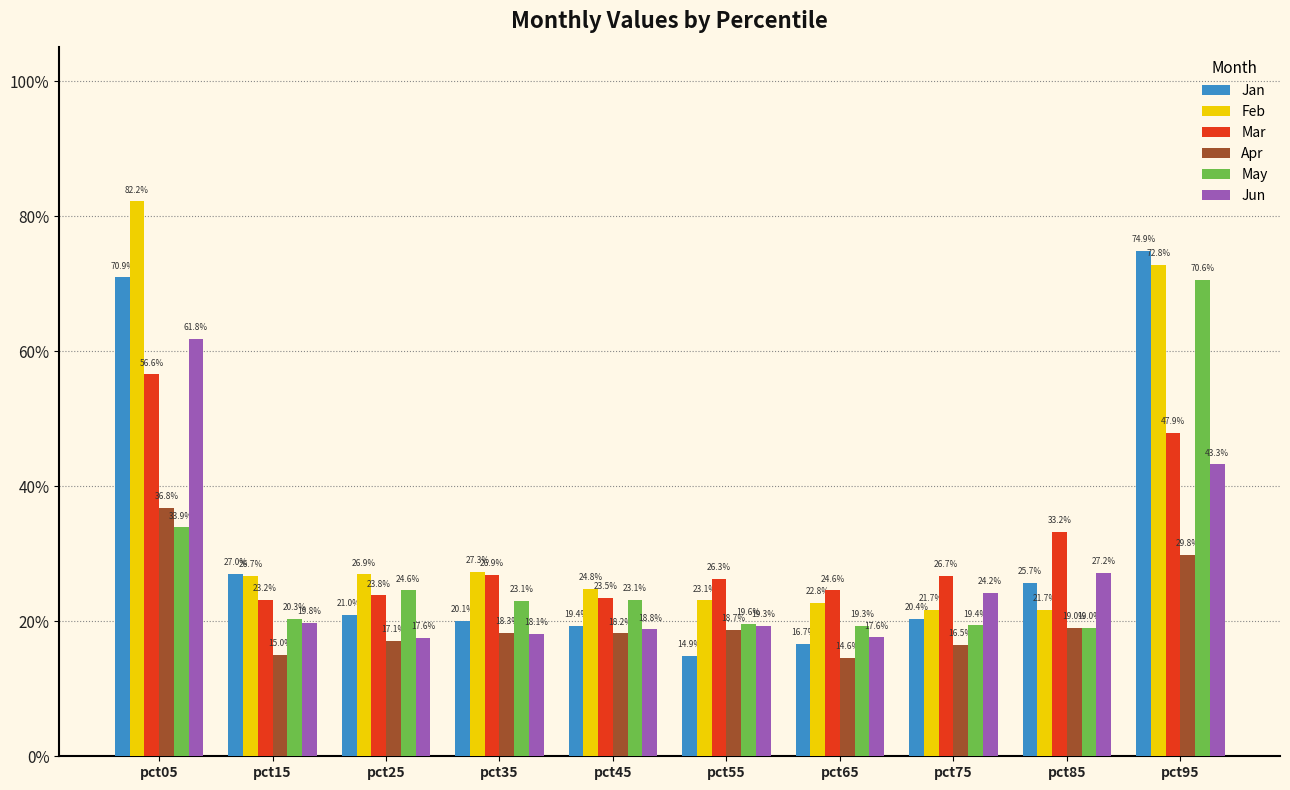

List the series in order of their peak value, highest first.

Feb, Jan, May, Jun, Mar, Apr